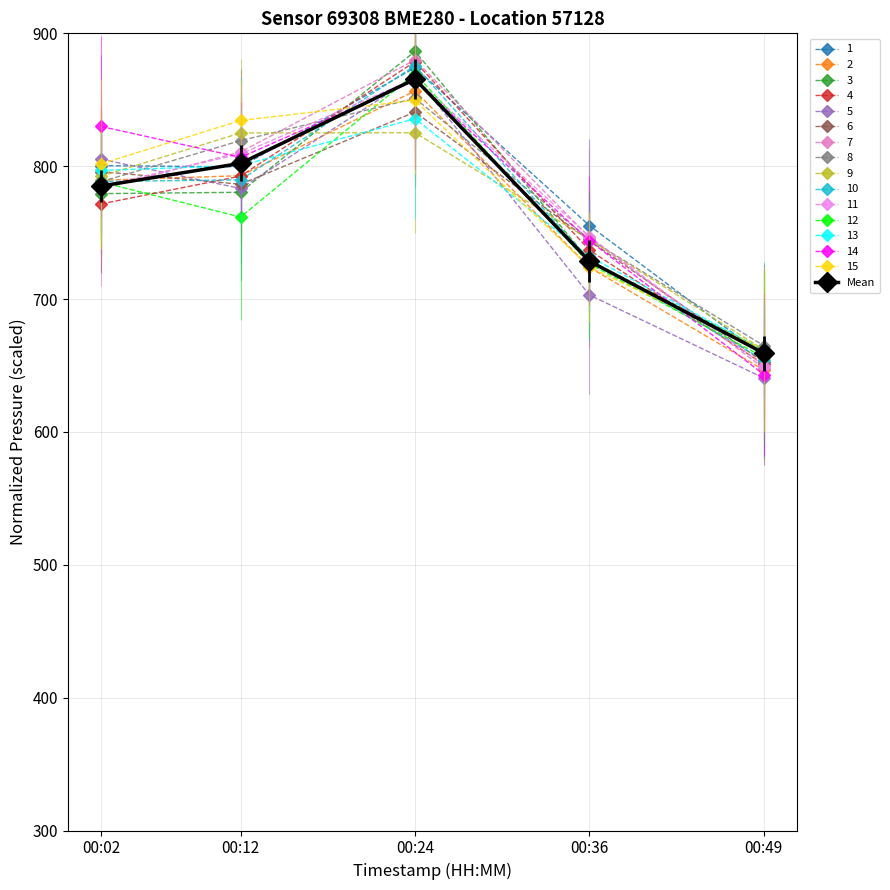

The value of 7 at 00:02 is 782.8. True or false?

True